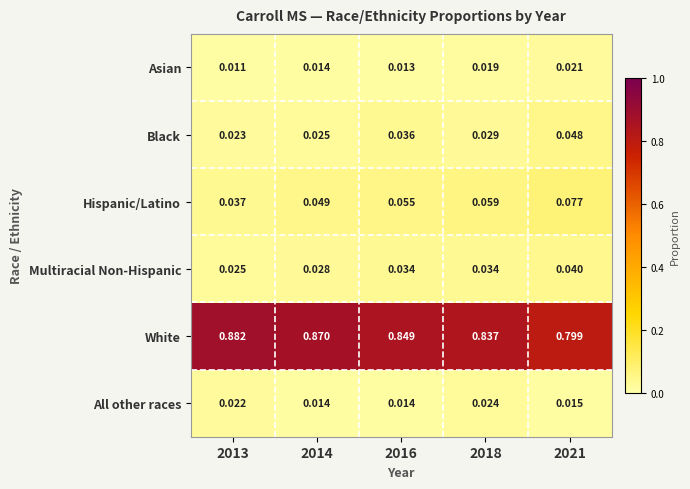

Count the number of data series in this chart.

6